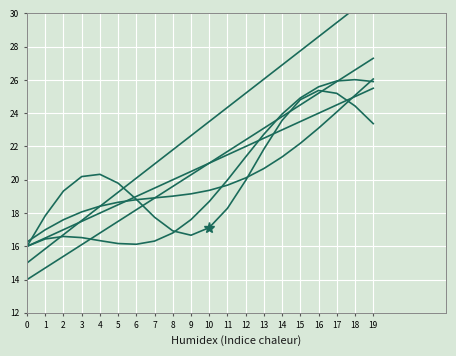

What is the value of the col_13 point at the 15th from the left?

24.0